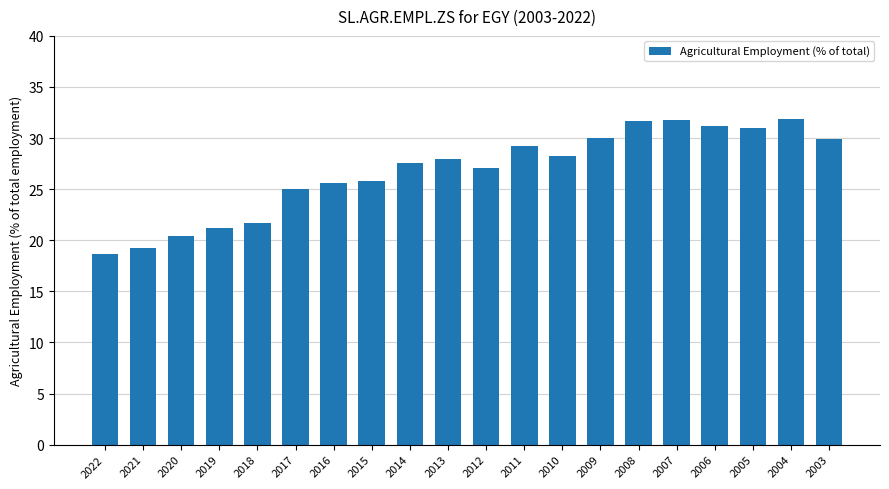

What is the greatest value displayed?

31.8